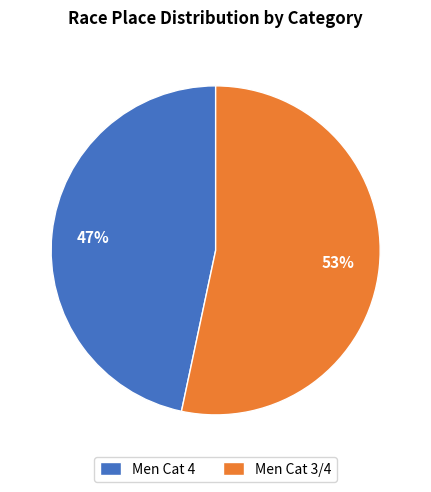

Which has a higher value, Men Cat 4 or Men Cat 3/4?

Men Cat 3/4